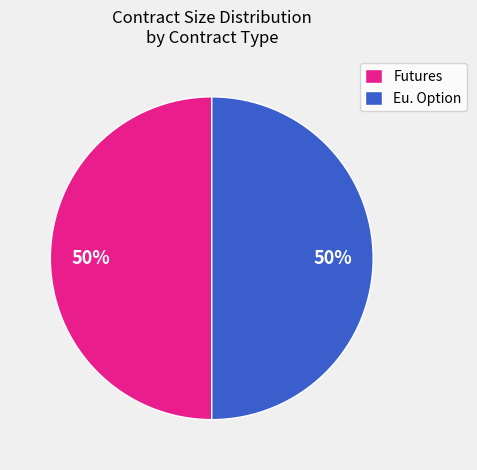

What percentage is the Eu. Option slice, to the nearest percent?

50%